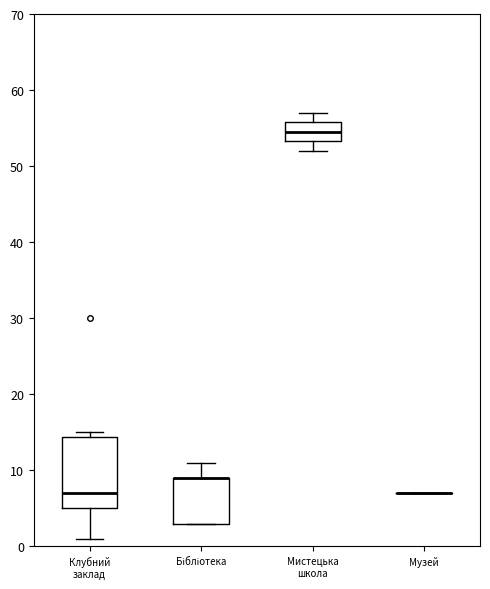

Comparing the boxes themselves (not the whiskers), which one is the tallest?

Клубний заклад